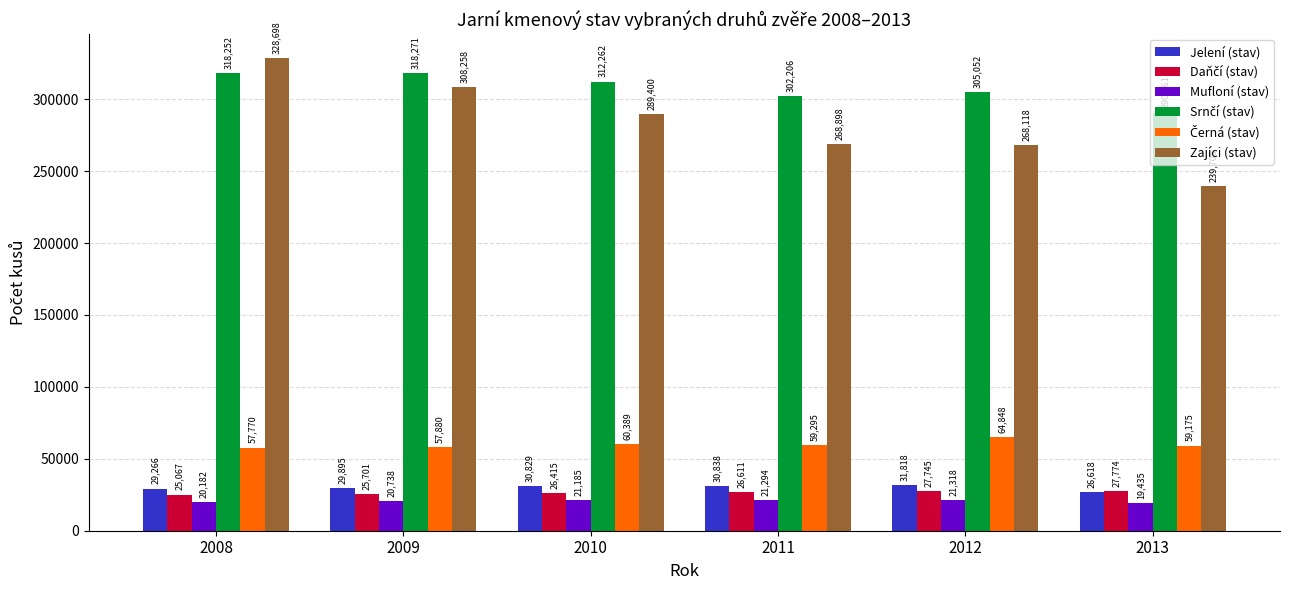

Which series has the largest range (max minus min)?

Zajíci (stav)